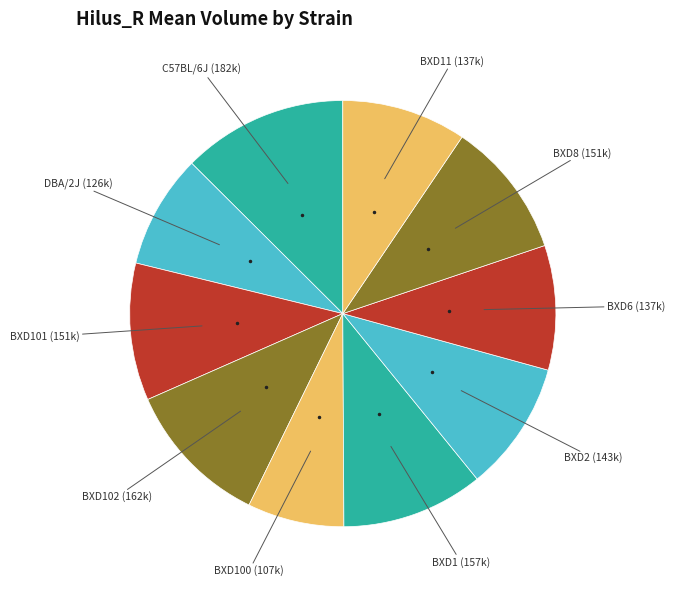

How many segments does this pie chart have?

10